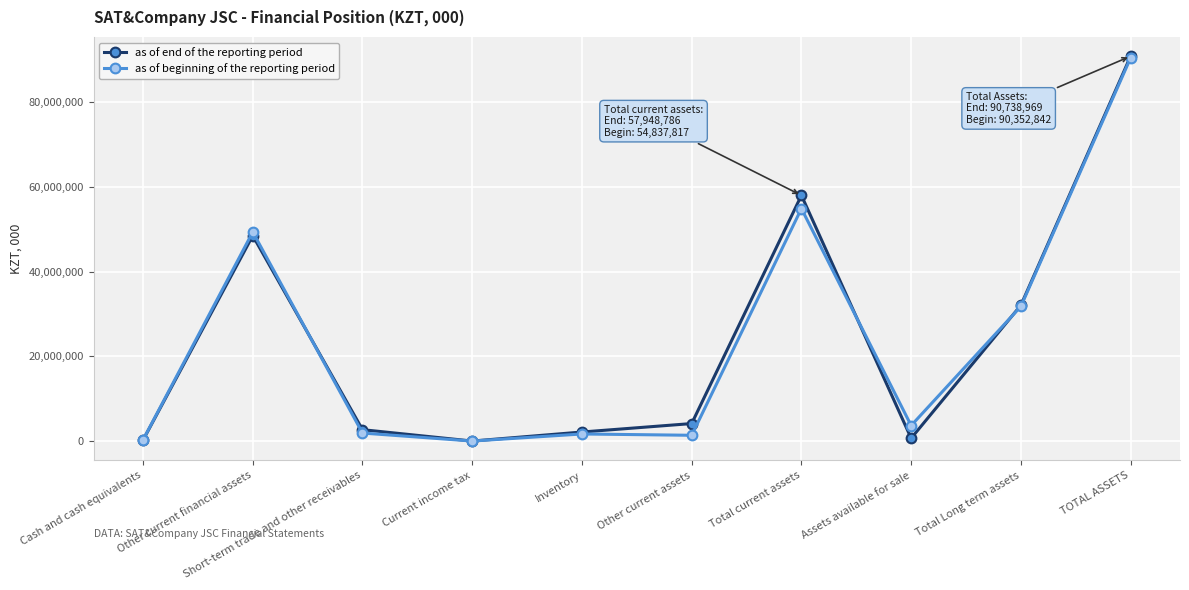

At which category does as of end of the reporting period reach its first local valley?

Current income tax